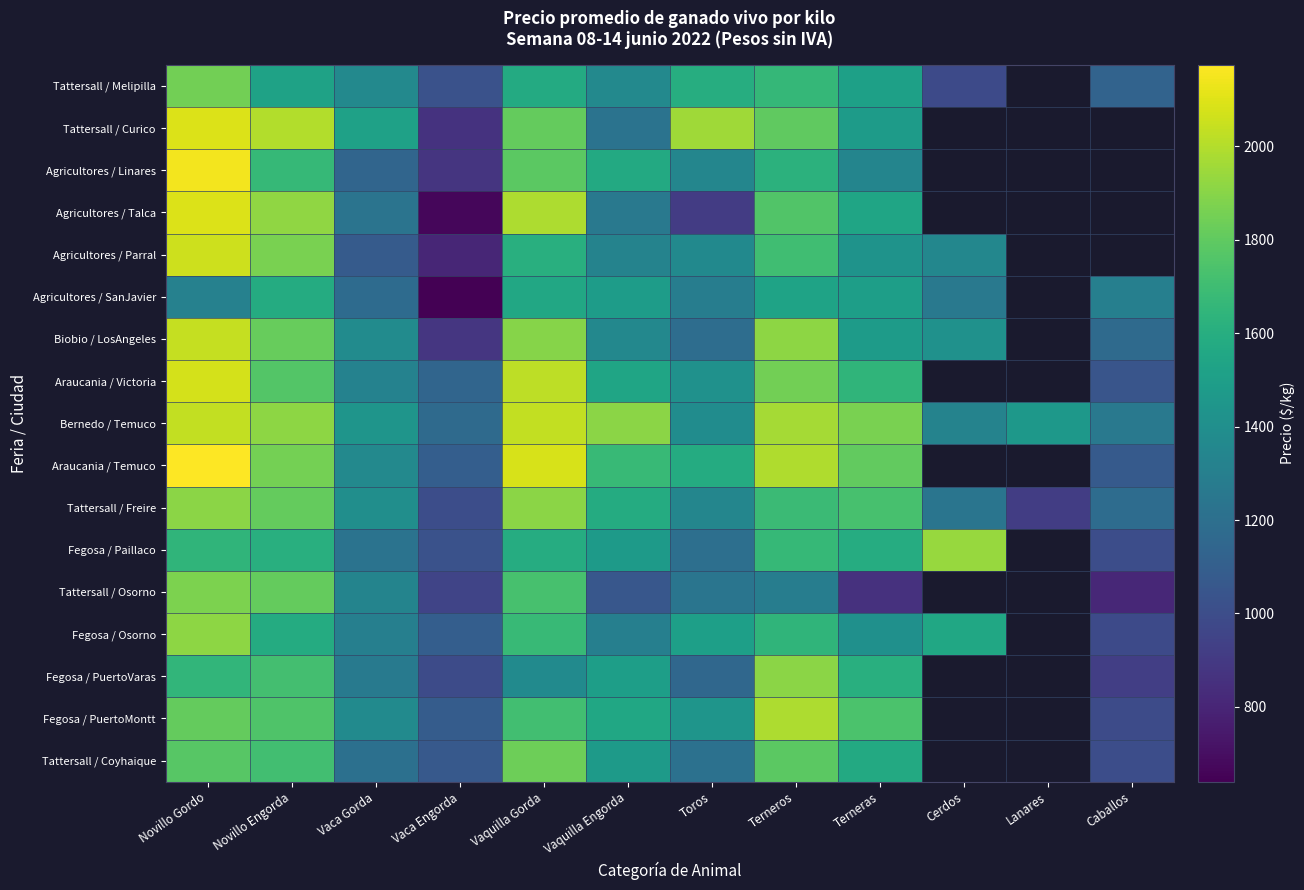

Which category has the highest value across all series?

Novillo Gordo